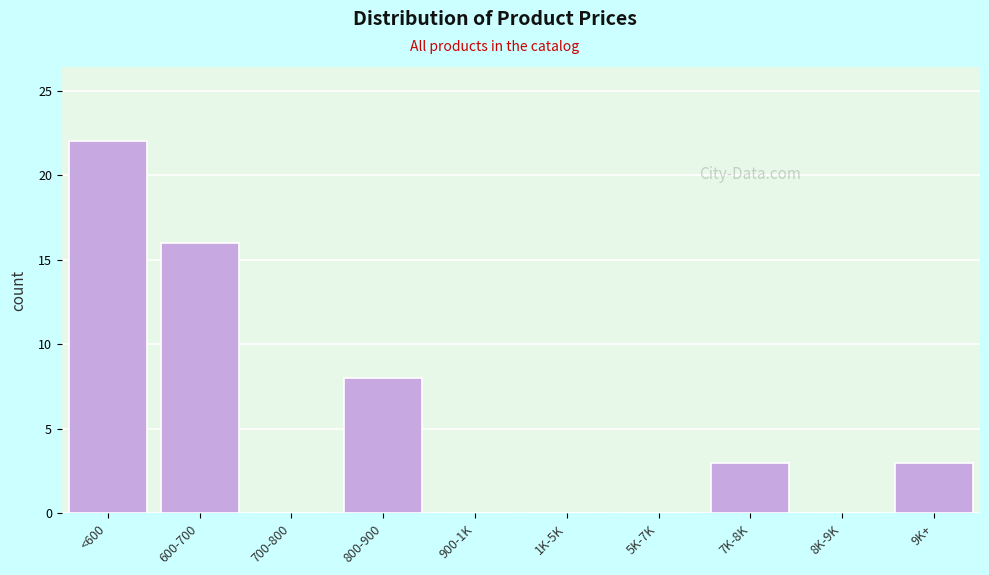

Reading left to right, transcribe all the data shown in this chart.

<600=22	600-700=16	700-800=0	800-900=8	900-1K=0	1K-5K=0	5K-7K=0	7K-8K=3	8K-9K=0	9K+=3